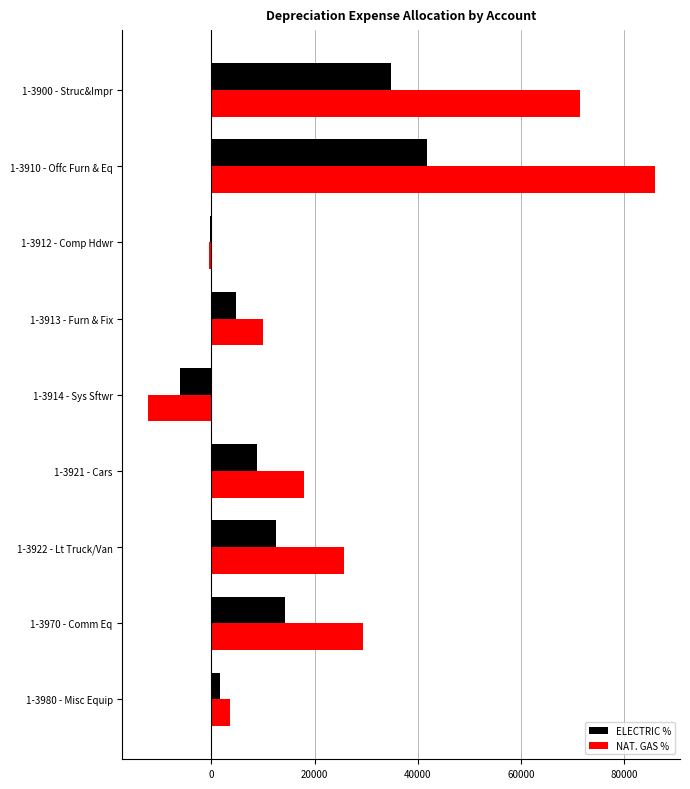

Which series has the largest total across all categories?

NAT. GAS %